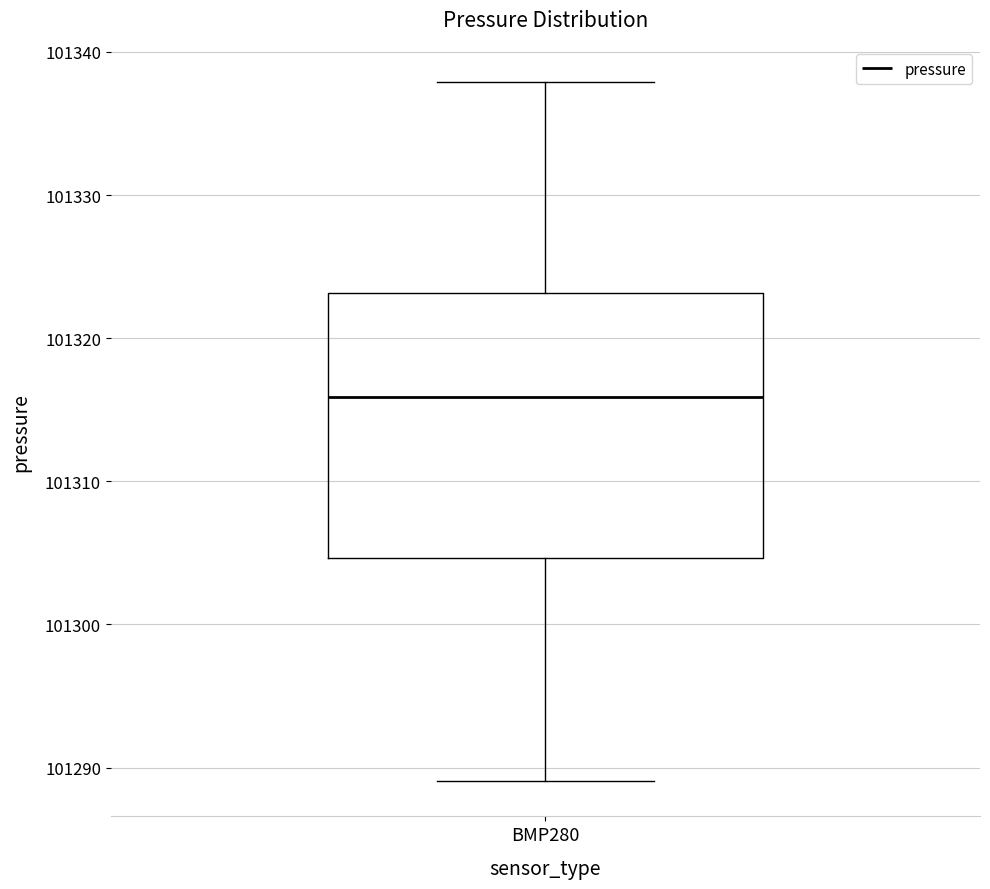

Read this box plot against the y-axis: the position of the median line, the range covered by the box, and the ends of both whiskers. The values are not printed on the chart, so give them approximately, as read against the axis.

median 101316, box 101305 to 101323, whiskers 101289 to 101338